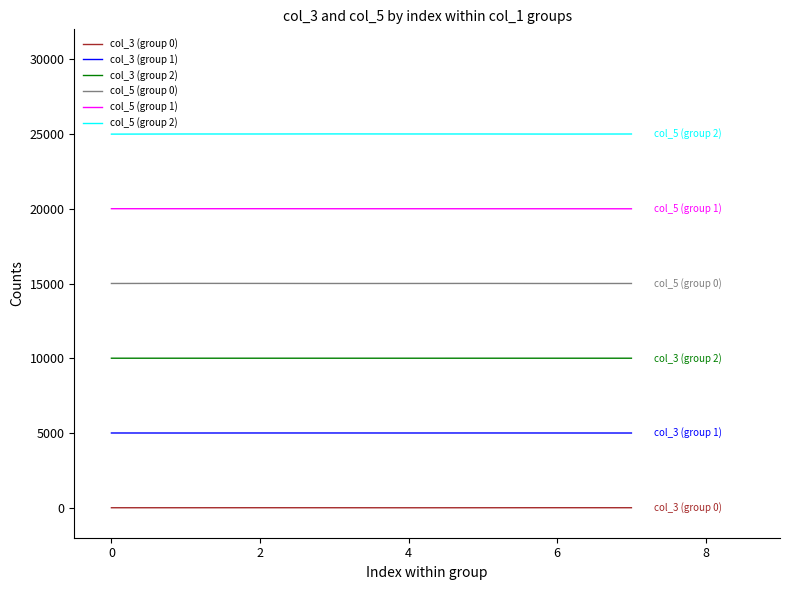

List the series in order of their overall mean, highest first.

col_5 (group 2), col_5 (group 1), col_5 (group 0), col_3 (group 2), col_3 (group 1), col_3 (group 0)